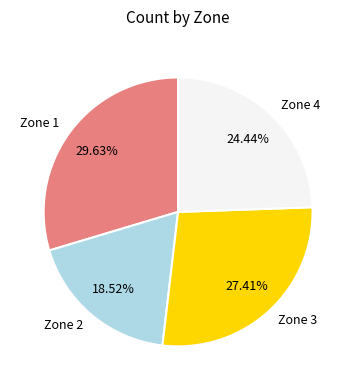

What portion of the pie excludes Zone 2?

81.5%